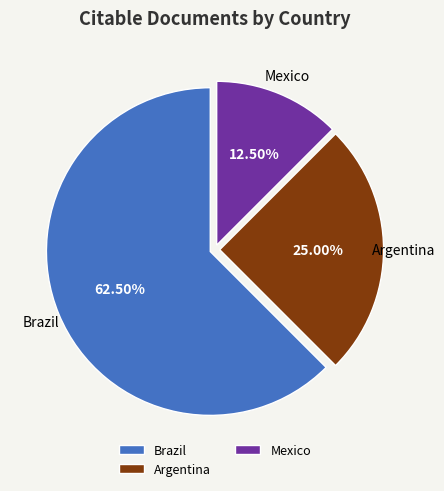

Count the number of slices in the pie.

3